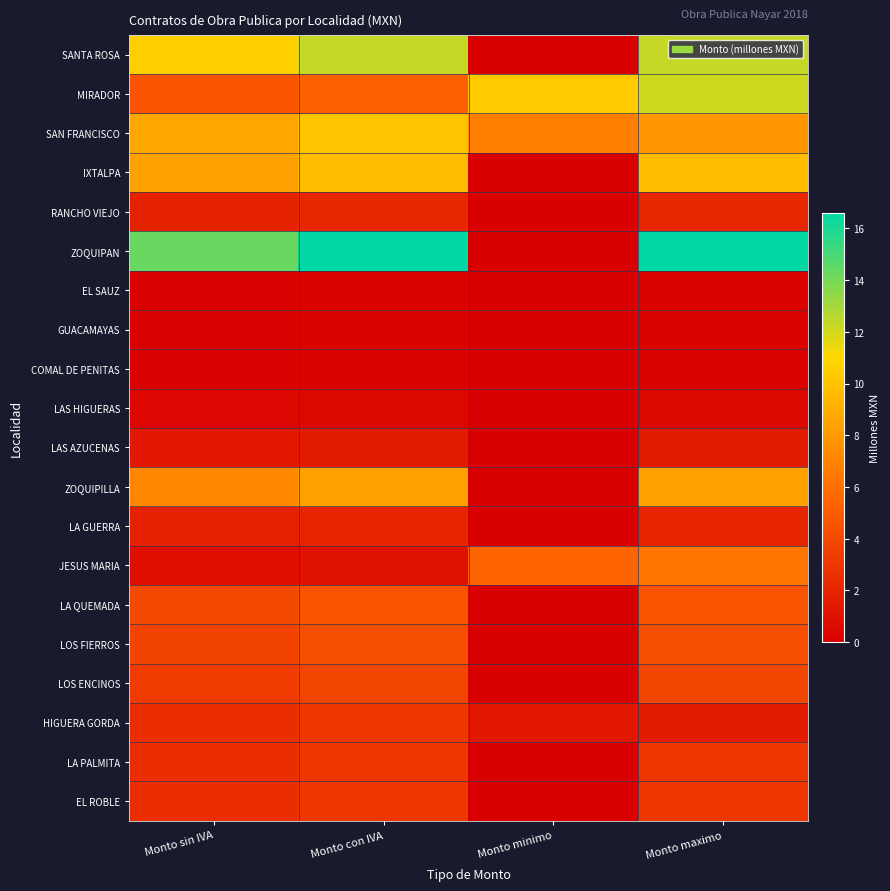

Reading left to right, transcribe all the data shown in this chart.

SANTA ROSA: Monto sin IVA=10.6	Monto con IVA=12.3	Monto minimo=0.0	Monto maximo=12.3
MIRADOR: Monto sin IVA=4.5	Monto con IVA=5.2	Monto minimo=10.4	Monto maximo=12.1
SAN FRANCISCO: Monto sin IVA=8.7	Monto con IVA=10.1	Monto minimo=6.8	Monto maximo=7.9
IXTALPA: Monto sin IVA=8.4	Monto con IVA=9.7	Monto minimo=0.0	Monto maximo=9.7
RANCHO VIEJO: Monto sin IVA=1.9	Monto con IVA=2.2	Monto minimo=0.0	Monto maximo=2.2
ZOQUIPAN: Monto sin IVA=14.3	Monto con IVA=16.6	Monto minimo=0.0	Monto maximo=16.6
EL SAUZ: Monto sin IVA=0.2	Monto con IVA=0.2	Monto minimo=0.0	Monto maximo=0.2
GUACAMAYAS: Monto sin IVA=0.2	Monto con IVA=0.2	Monto minimo=0.0	Monto maximo=0.2
COMAL DE PENITAS: Monto sin IVA=0.2	Monto con IVA=0.2	Monto minimo=0.0	Monto maximo=0.2
LAS HIGUERAS: Monto sin IVA=0.4	Monto con IVA=0.5	Monto minimo=0.0	Monto maximo=0.5
LAS AZUCENAS: Monto sin IVA=1.3	Monto con IVA=1.5	Monto minimo=0.0	Monto maximo=1.5
ZOQUIPILLA: Monto sin IVA=7.2	Monto con IVA=8.3	Monto minimo=0.0	Monto maximo=8.3
LA GUERRA: Monto sin IVA=1.8	Monto con IVA=2.0	Monto minimo=0.0	Monto maximo=2.0
JESUS MARIA: Monto sin IVA=0.8	Monto con IVA=1.0	Monto minimo=5.4	Monto maximo=6.3
LA QUEMADA: Monto sin IVA=4.0	Monto con IVA=4.6	Monto minimo=0.0	Monto maximo=4.6
LOS FIERROS: Monto sin IVA=3.7	Monto con IVA=4.3	Monto minimo=0.0	Monto maximo=4.3
LOS ENCINOS: Monto sin IVA=3.3	Monto con IVA=3.8	Monto minimo=0.0	Monto maximo=3.8
HIGUERA GORDA: Monto sin IVA=2.5	Monto con IVA=2.9	Monto minimo=1.3	Monto maximo=1.5
LA PALMITA: Monto sin IVA=2.5	Monto con IVA=3.0	Monto minimo=0.0	Monto maximo=3.0
EL ROBLE: Monto sin IVA=2.5	Monto con IVA=2.9	Monto minimo=0.0	Monto maximo=2.9